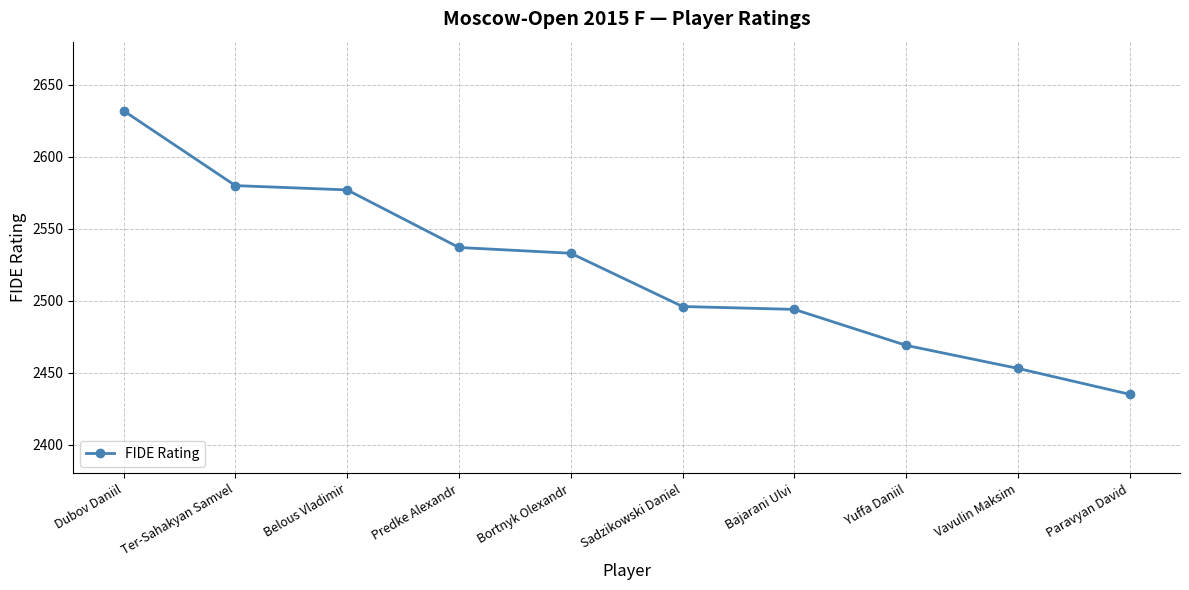

At which label is the value closest to 2533?

Bortnyk Olexandr